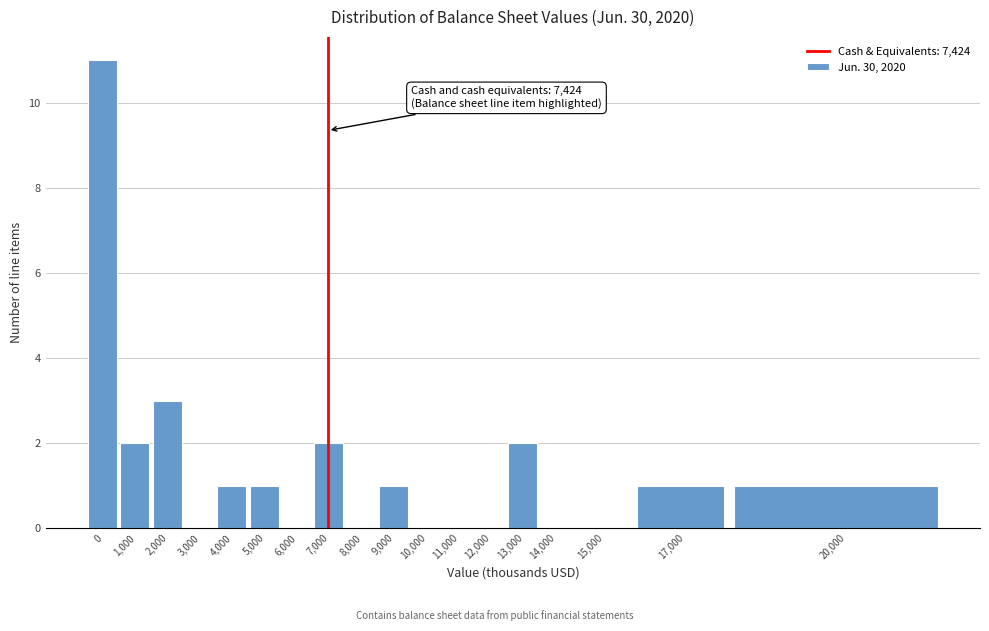

Reading left to right, list all the values displayed in this chart.

0=11	1,000=2	2,000=3	3,000=0	4,000=1	5,000=1	6,000=0	7,000=2	8,000=0	9,000=1	10,000=0	11,000=0	12,000=0	13,000=2	14,000=0	15,000=0	17,000=1	20,000=1